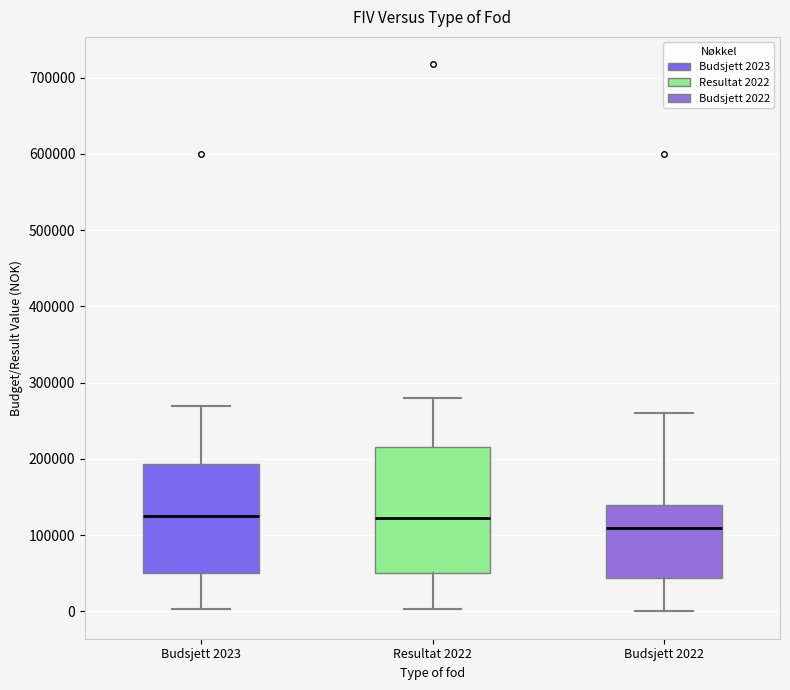

Reading left to right, read every box against the y-axis: the position of its median line, the range the box covers, and the ends of its whiskers. The values are not printed on the chart, so give them approximately, as read against the axis.

Budsjett 2023: median 130000, box 50000 to 190000, whiskers 0 to 270000
Resultat 2022: median 120000, box 50000 to 220000, whiskers 0 to 280000
Budsjett 2022: median 110000, box 40000 to 140000, whiskers 0 to 260000